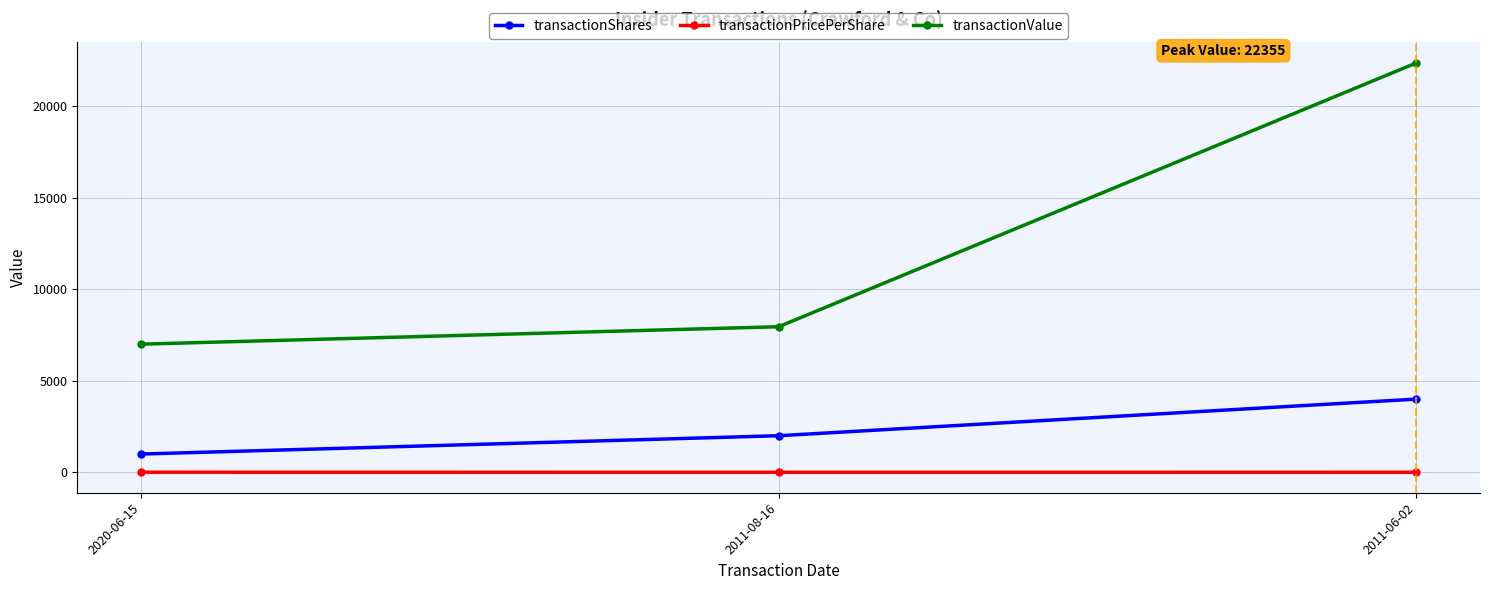

Where does the transactionPricePerShare series first go above 5?

2020-06-15